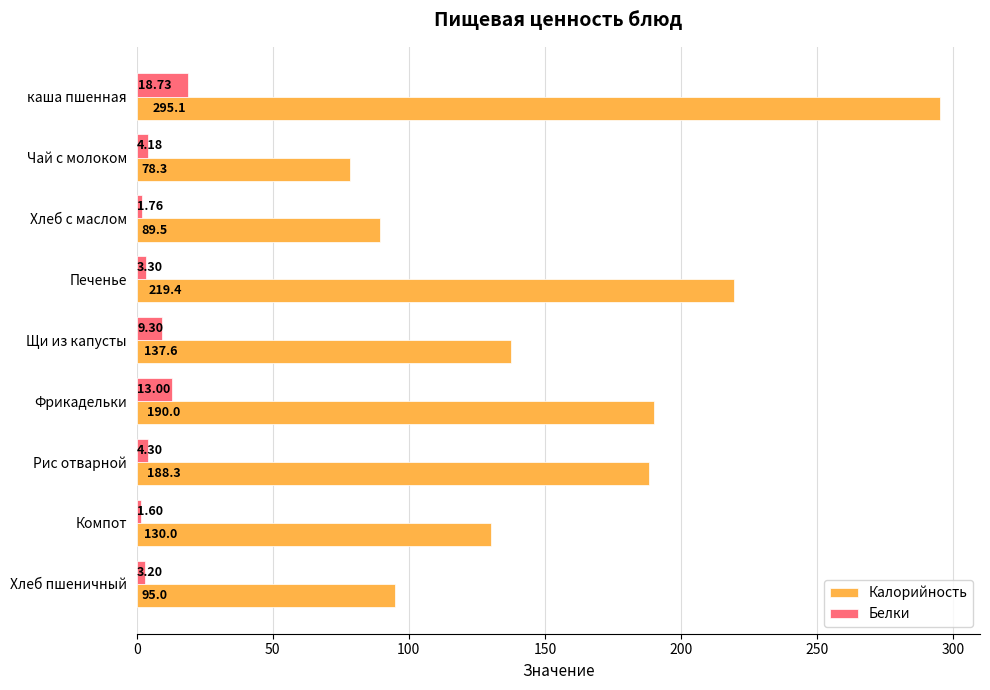

What is the maximum value shown in the chart?

295.1